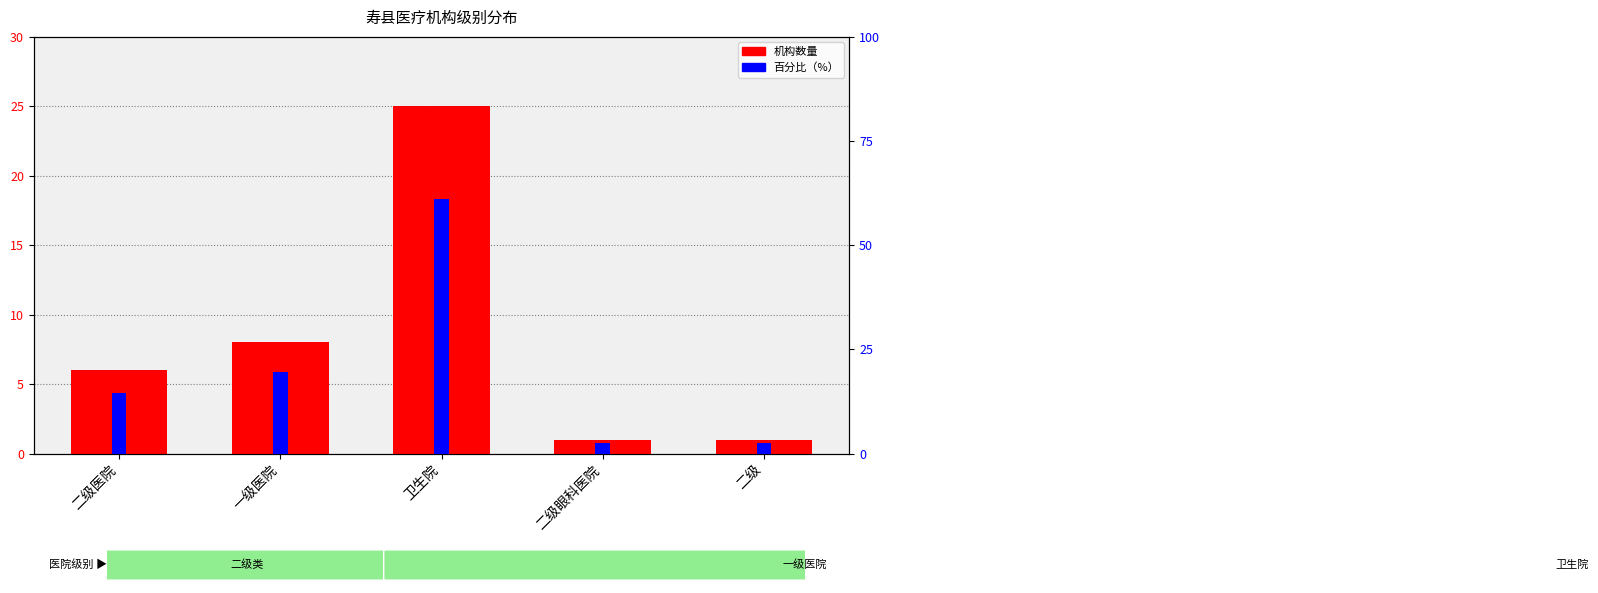

What are all the series names shown in the legend?

机构数量, 百分比